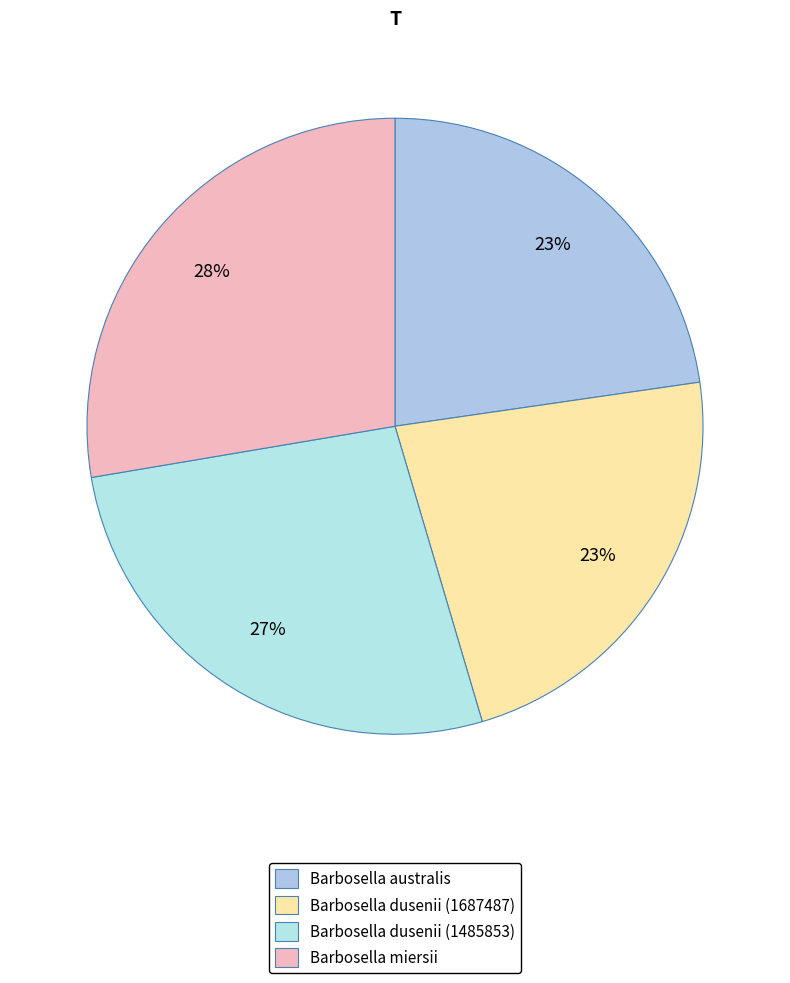

True or false: Barbosella dusenii (1687487) accounts for 12% of the total.

False